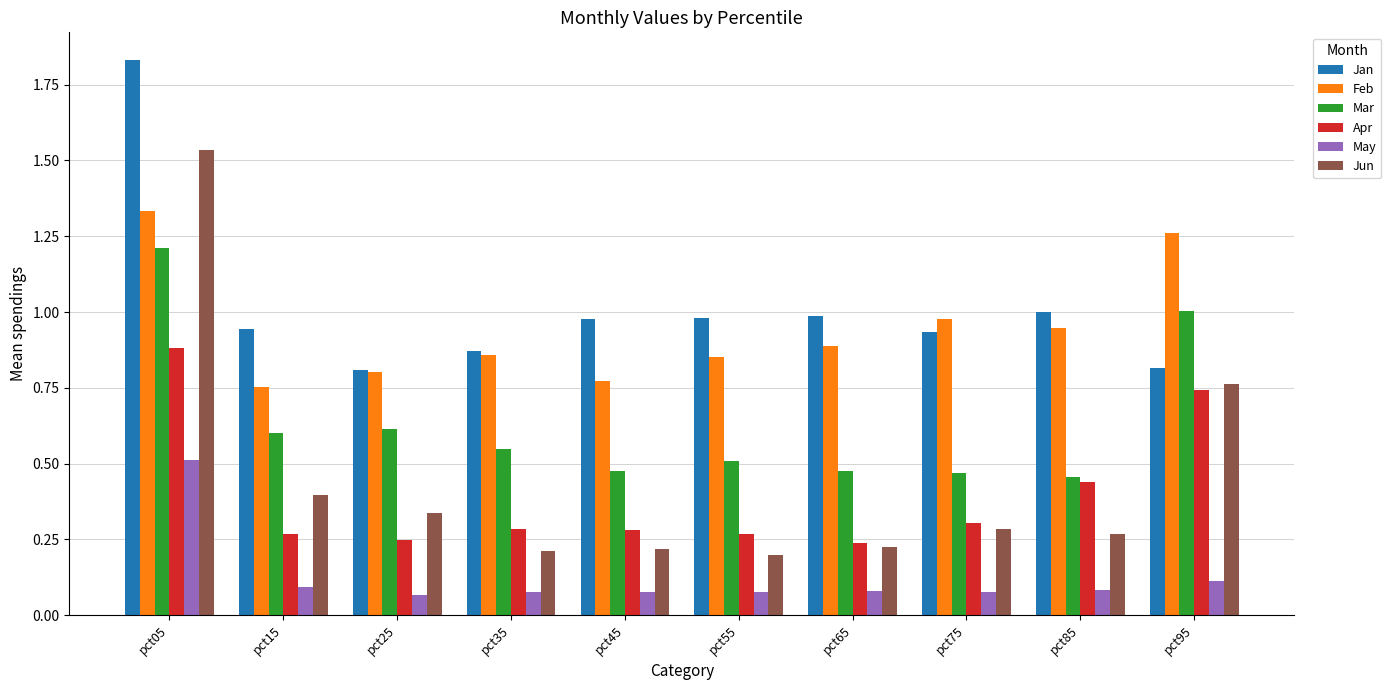

Between pct05 and pct55, which series saw the biggest shift?

Jun